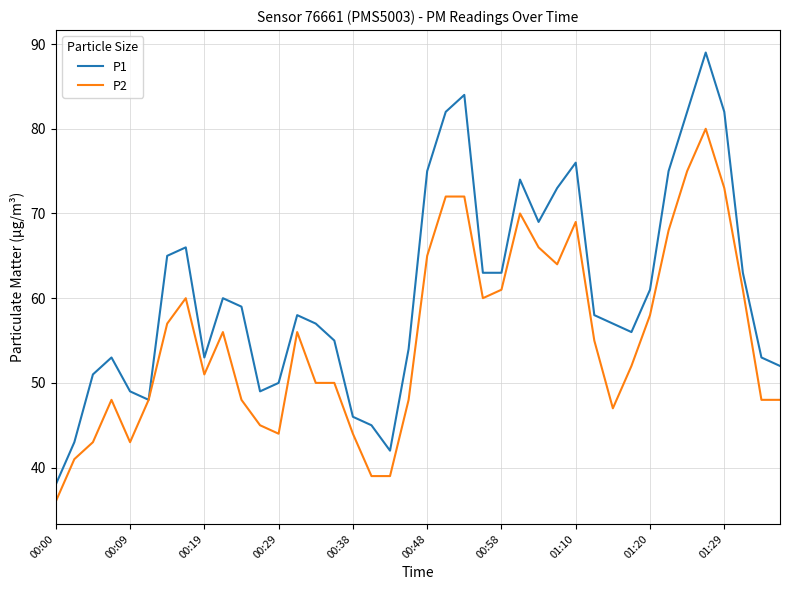

List the series in order of their peak value, highest first.

P1, P2